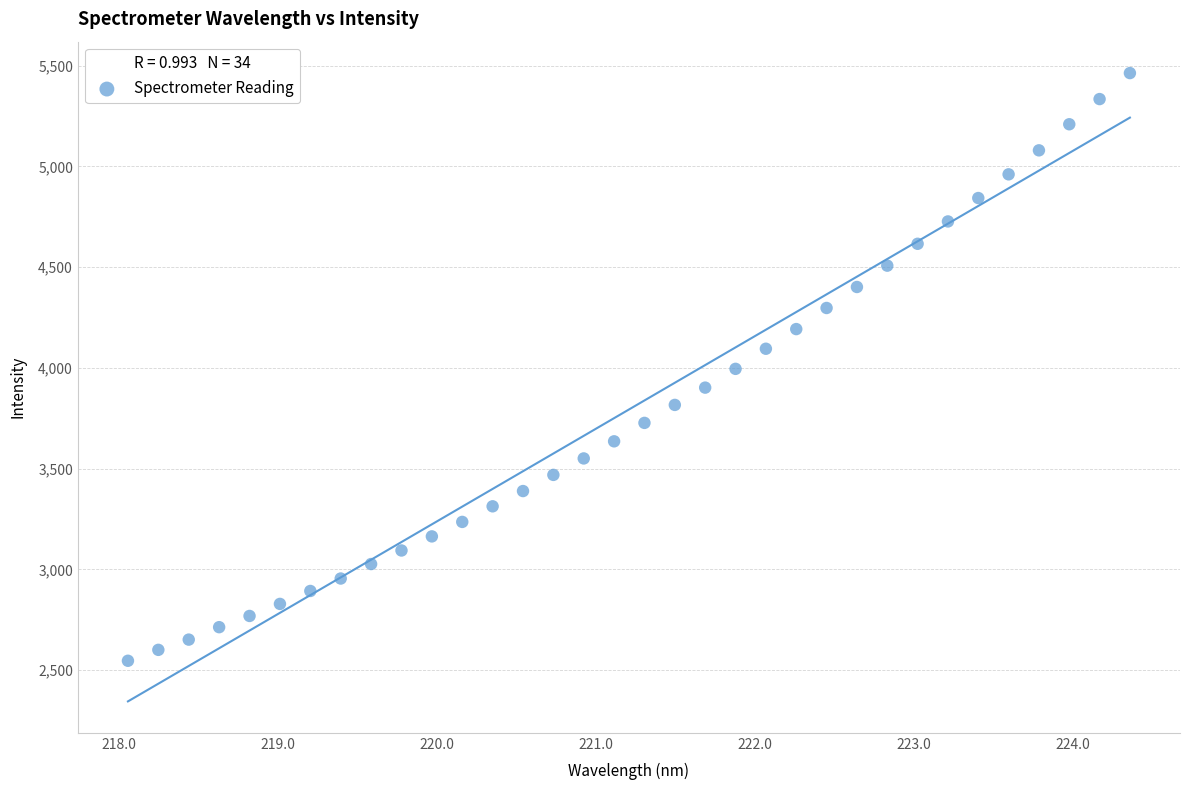

What is the range of X values (max minus min)?

6.3